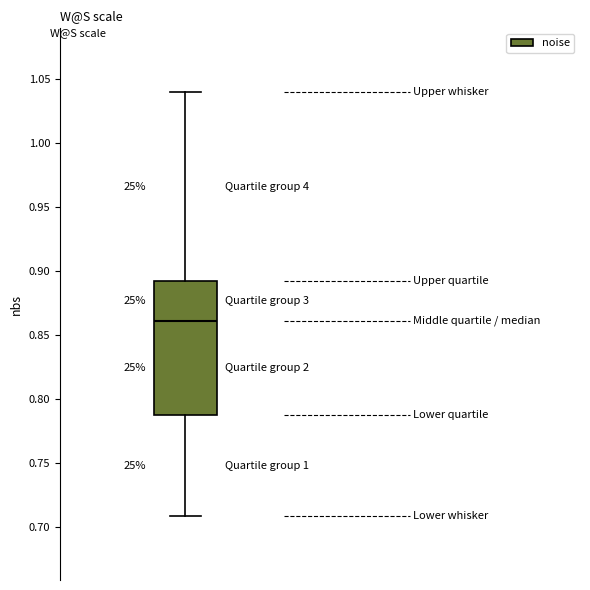

Transcribe this box plot: give where the median line is, the range the box spans, and where the two whiskers end, as read against the y-axis. The values are not printed on the chart, so give them approximately, as read against the axis.

median 0.860, box 0.785 to 0.890, whiskers 0.710 to 1.040